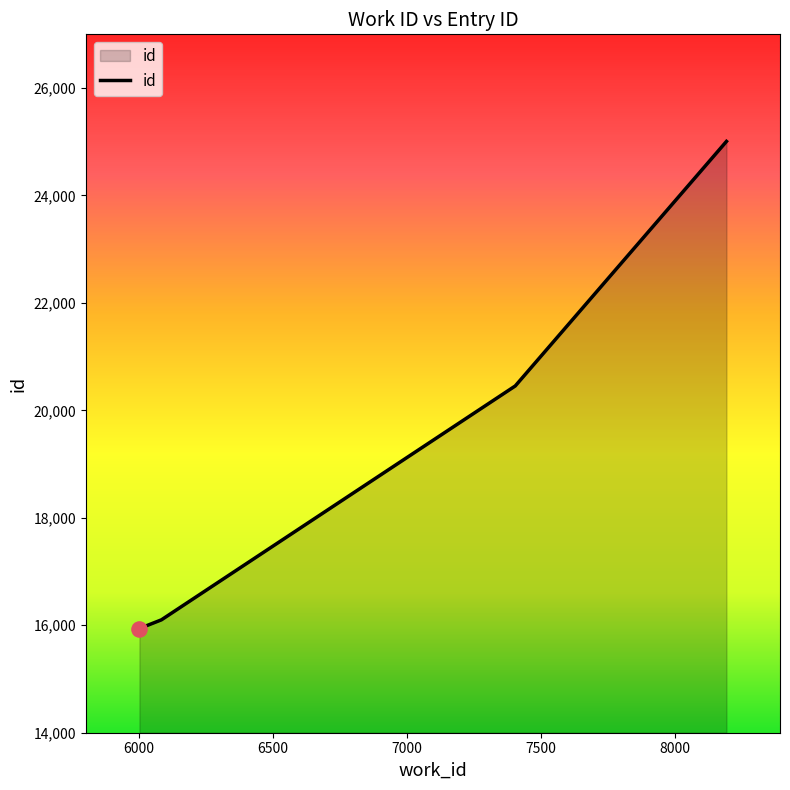

True or false: there are more than 1 points higher than both neighbors.

False